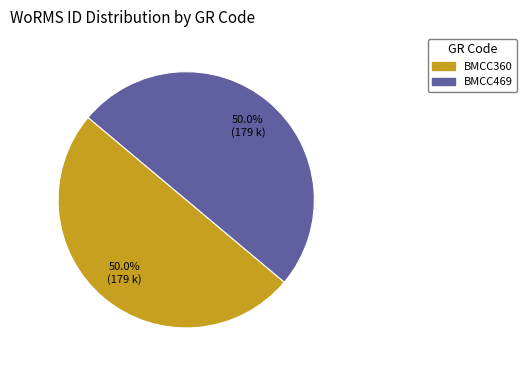

What is the ratio of the value at BMCC469 to the value at BMCC360?

1.0